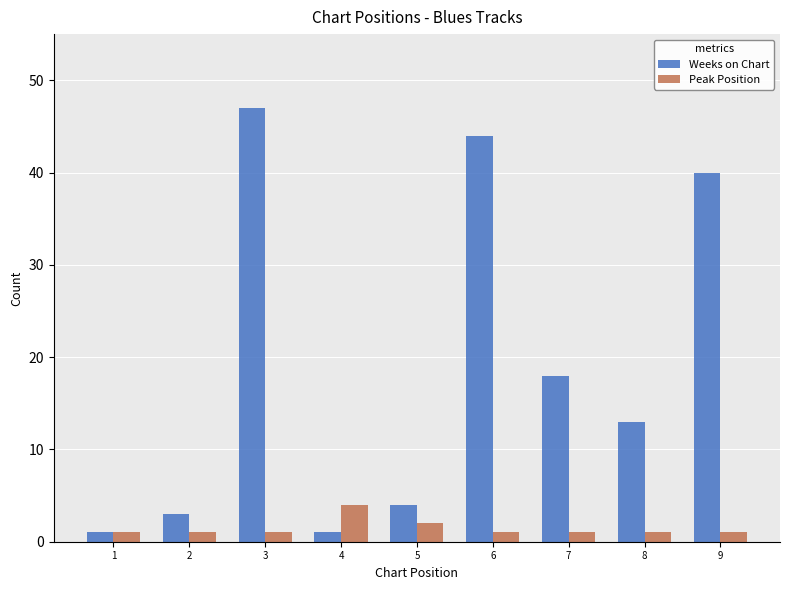

What is the sum of all Weeks on Chart values?

171